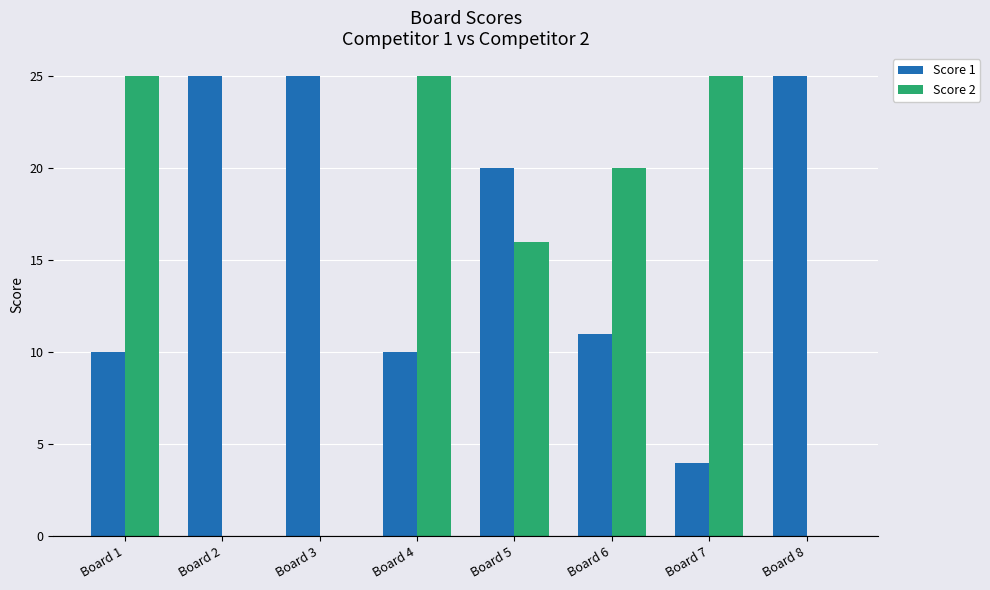

What is the sum of the Score 1 values at Board 1 and Board 8?

35